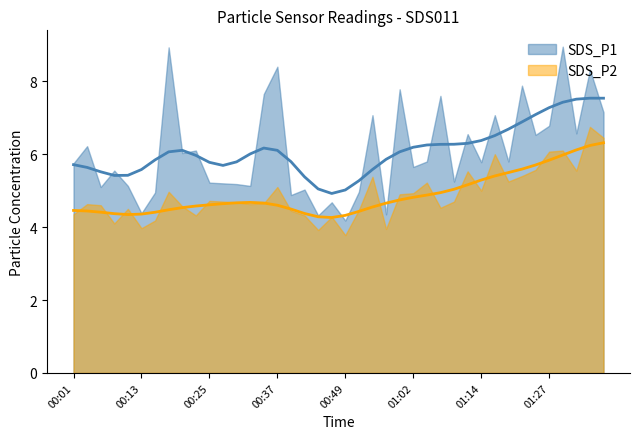

Reading left to right, extract all data points from this chart.

SDS_P1: 00:01=5.8	00:03=6.2	00:05=5.1	00:08=5.5	00:10=5.1	00:13=4.4	00:15=5.0	00:18=8.9	00:20=6.0	00:22=6.1	00:25=5.2	00:27=5.2	00:30=5.2	00:32=5.1	00:35=7.7	00:37=8.4	00:39=4.9	00:42=5.0	00:45=4.3	00:47=4.7	00:49=4.2	00:52=5.0	00:54=7.1	00:57=4.3	00:59=7.8	01:02=5.7	01:04=5.8	01:07=7.6	01:09=5.2	01:12=6.5	01:14=5.8	01:17=7.1	01:19=5.8	01:21=7.9	01:24=6.5	01:27=6.8	01:30=8.9	01:32=6.6	01:35=8.3	01:37=7.2
SDS_P2: 00:01=4.3	00:03=4.6	00:05=4.6	00:08=4.1	00:10=4.5	00:13=4.0	00:15=4.2	00:18=5.0	00:20=4.6	00:22=4.3	00:25=4.7	00:27=4.7	00:30=4.7	00:32=4.6	00:35=4.7	00:37=5.1	00:39=4.5	00:42=4.3	00:45=3.9	00:47=4.3	00:49=3.8	00:52=4.5	00:54=5.4	00:57=4.0	00:59=4.9	01:02=4.9	01:04=5.2	01:07=4.5	01:09=4.7	01:12=5.5	01:14=5.0	01:17=6.0	01:19=5.2	01:21=5.4	01:24=5.6	01:27=6.1	01:30=6.1	01:32=5.5	01:35=6.8	01:37=6.5